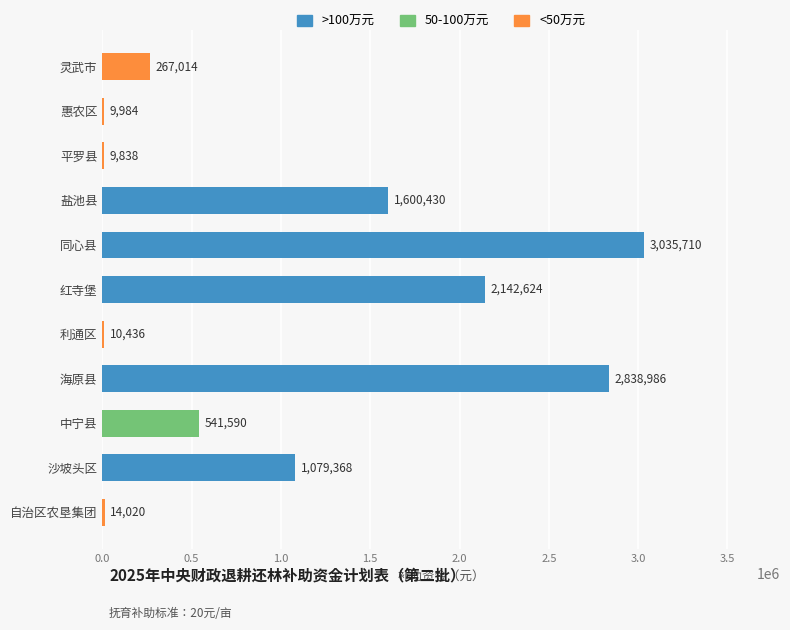

Which has a higher value, 同心县 or 利通区?

同心县